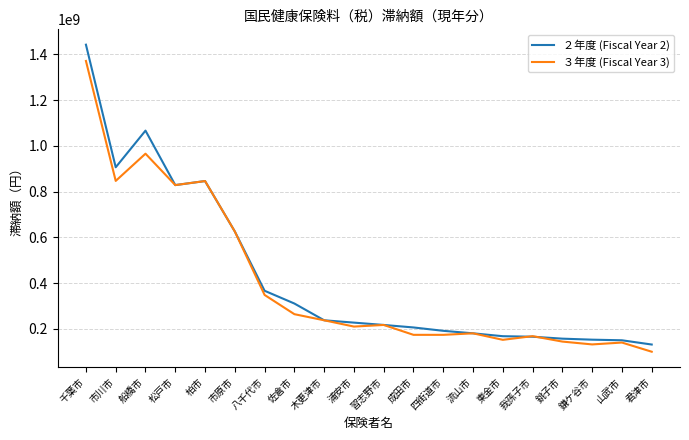

Rank the series by their average value, from lowest to highest.

３年度 (Fiscal Year 3), ２年度 (Fiscal Year 2)